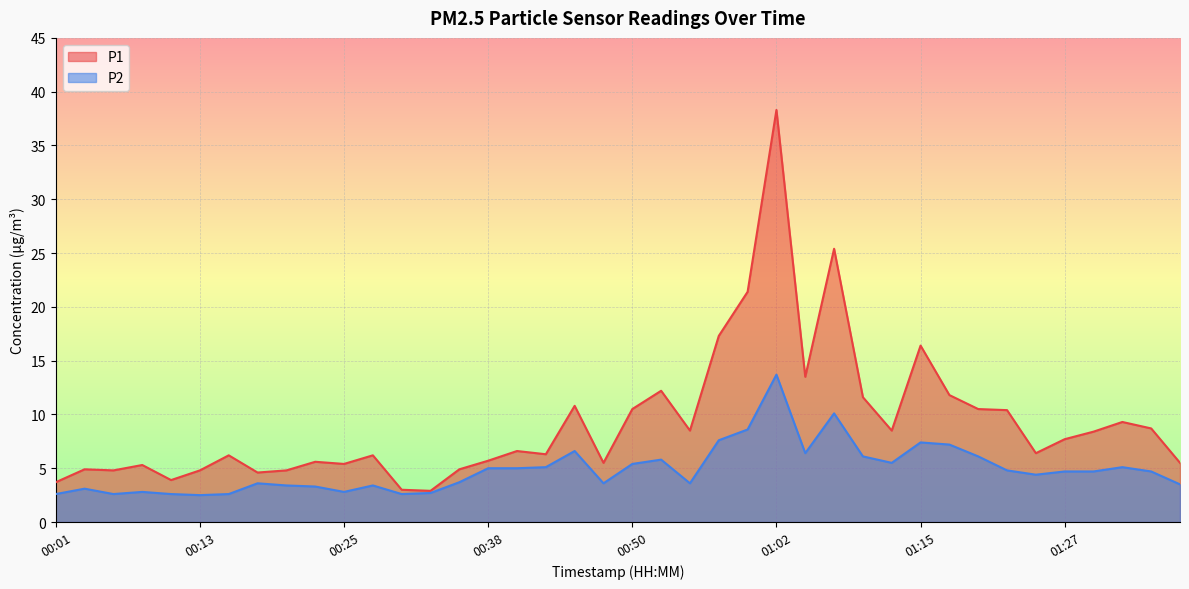

What is the value of the P1 point at the 2nd from the left?

4.9